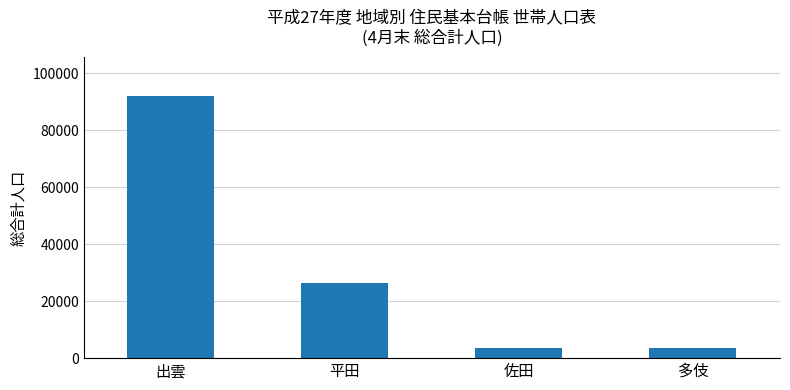

The chart shows a value of 157881 at 出雲. True or false?

False